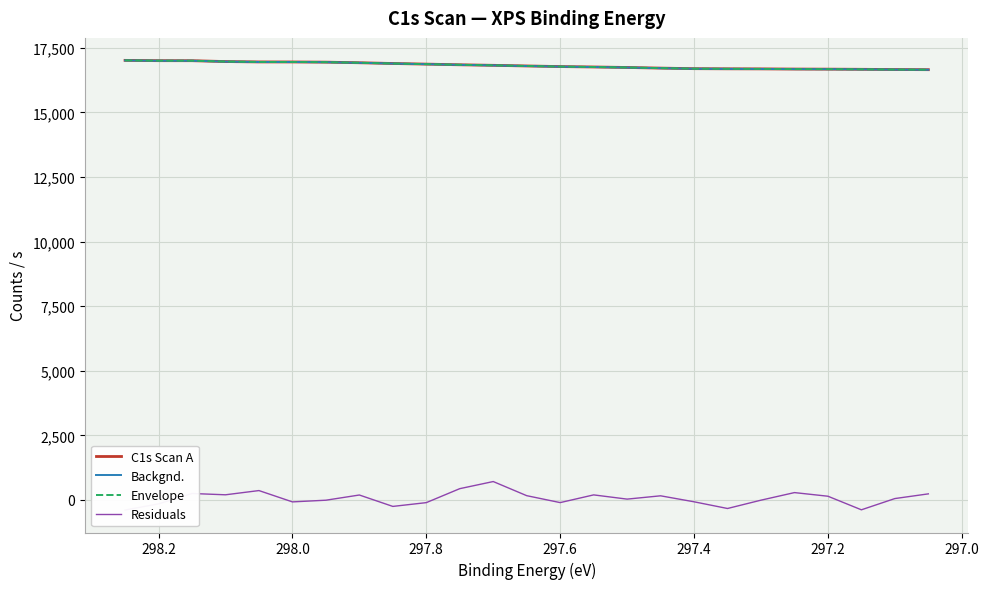

What is the value of the Residuals point at the 20th from the left?

-11.4